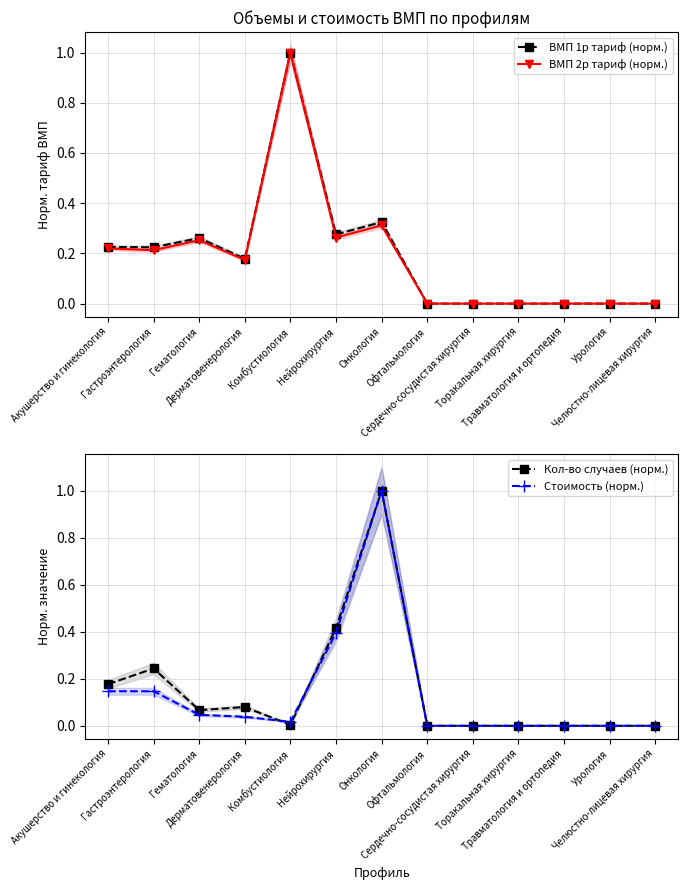

Rank the series by their maximum value, from lowest to highest.

ВМП 1р тариф (норм.), ВМП 2р тариф (норм.), Кол-во случаев (норм.), Стоимость (норм.)